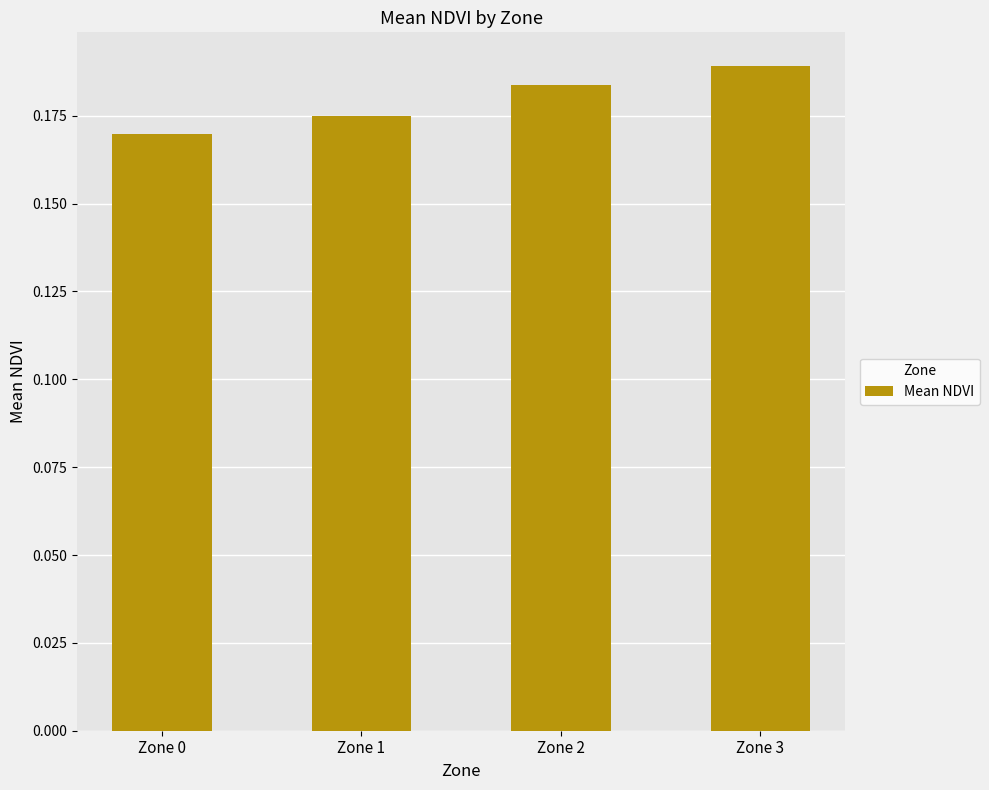

The value at Zone 0 is 0.1. True or false?

False